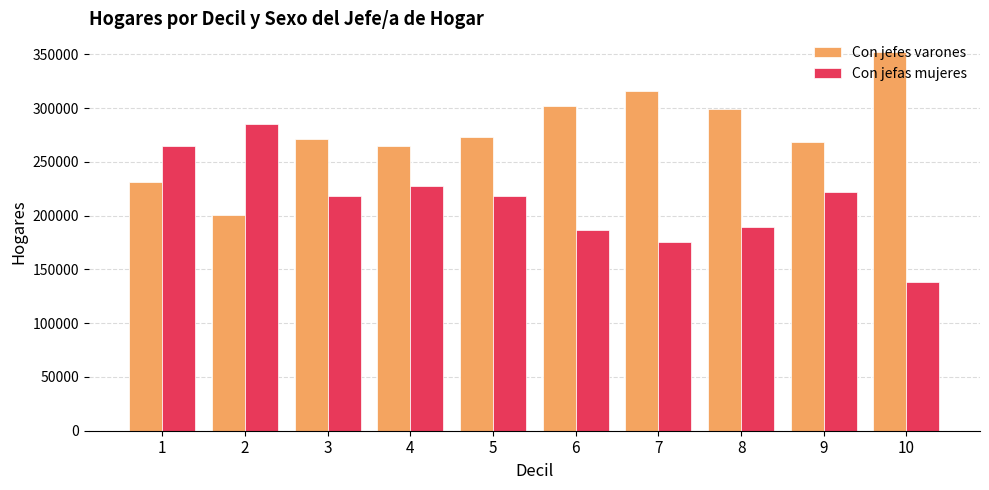

What are all the series names shown in the legend?

Con jefes varones, Con jefas mujeres